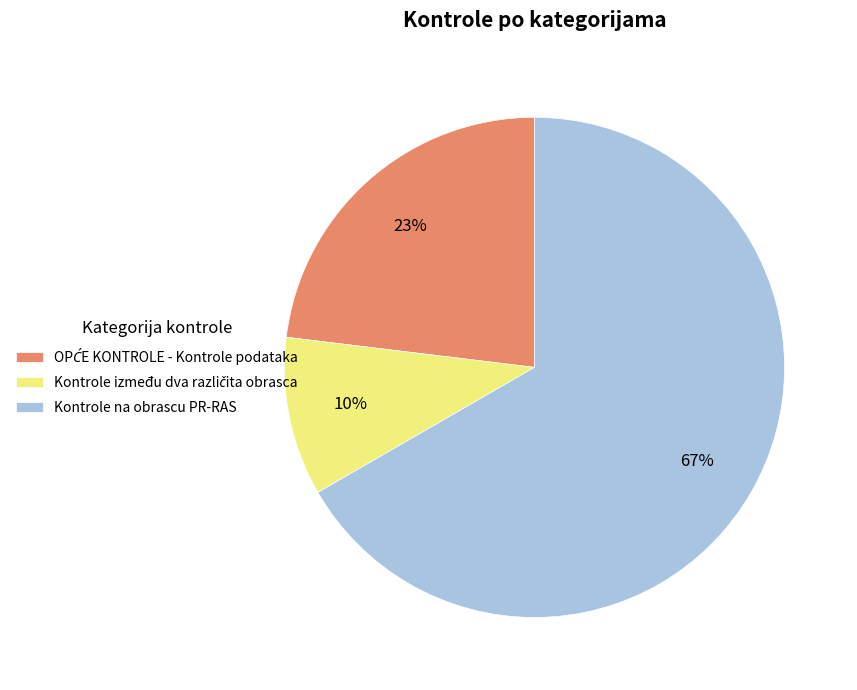

How many slices are in this pie chart?

3